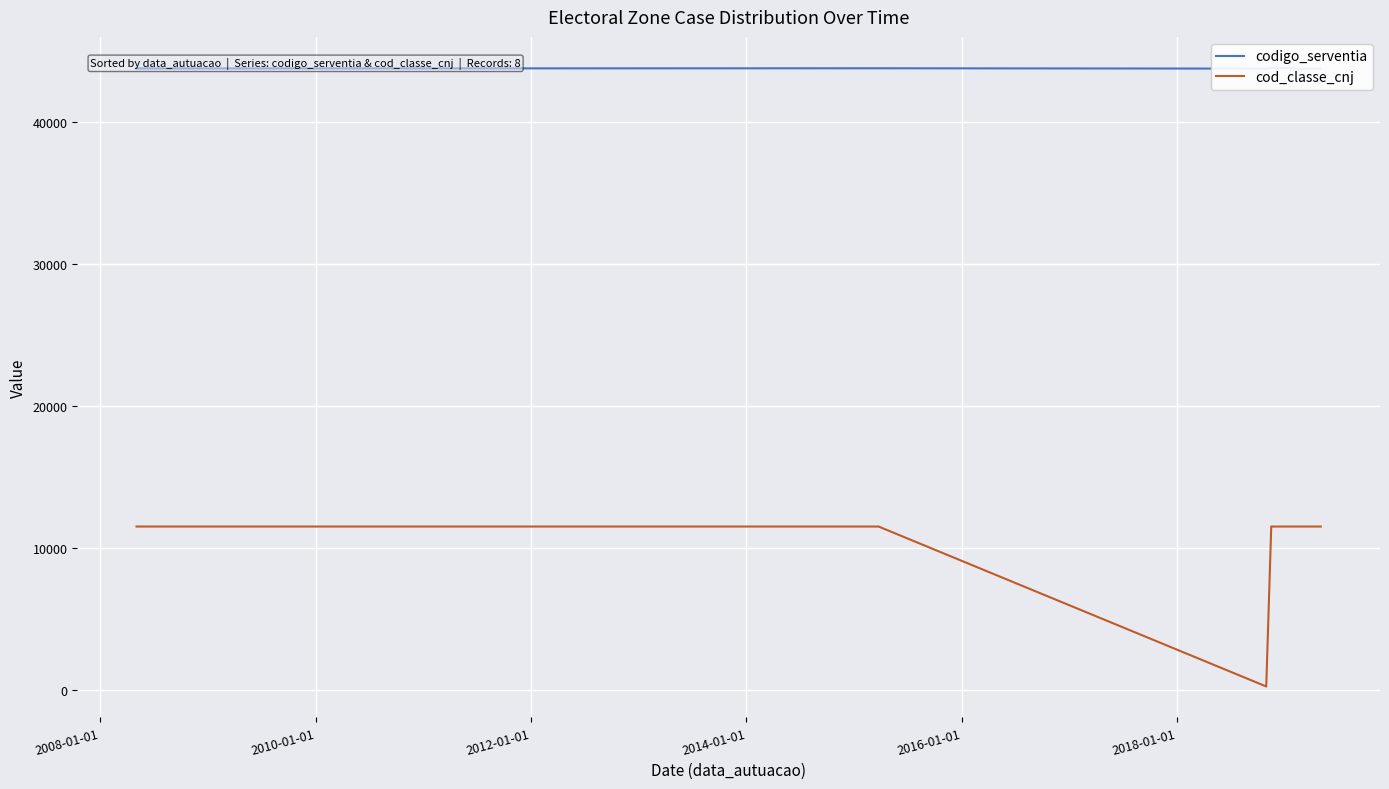

What is the maximum value for cod_classe_cnj?

11528